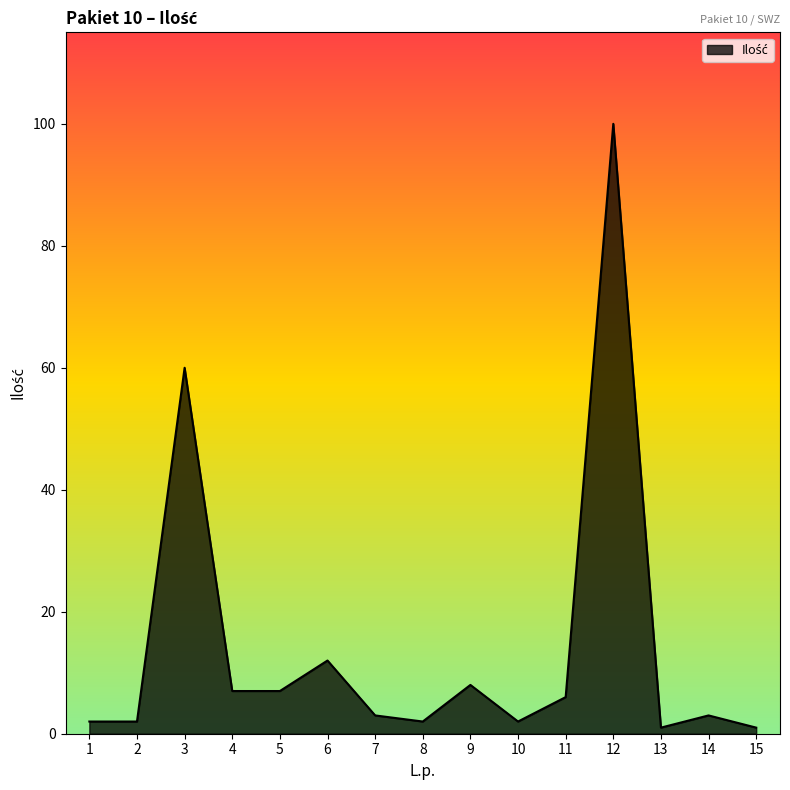

The chart shows a value of 12 at 6. True or false?

True